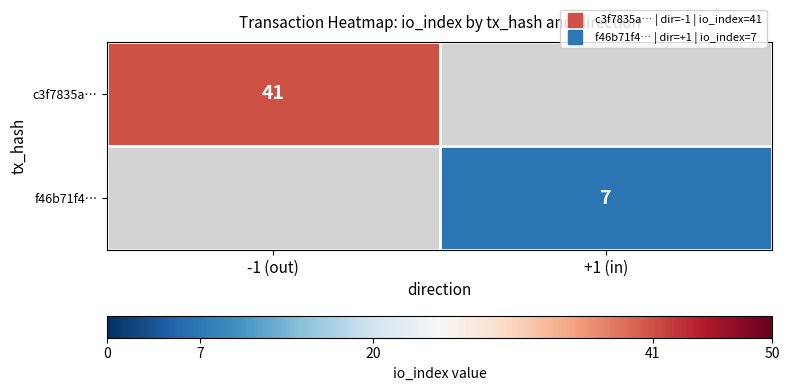

Is it true that f46b71f4… equals 11.7 at +1 (in)?

False